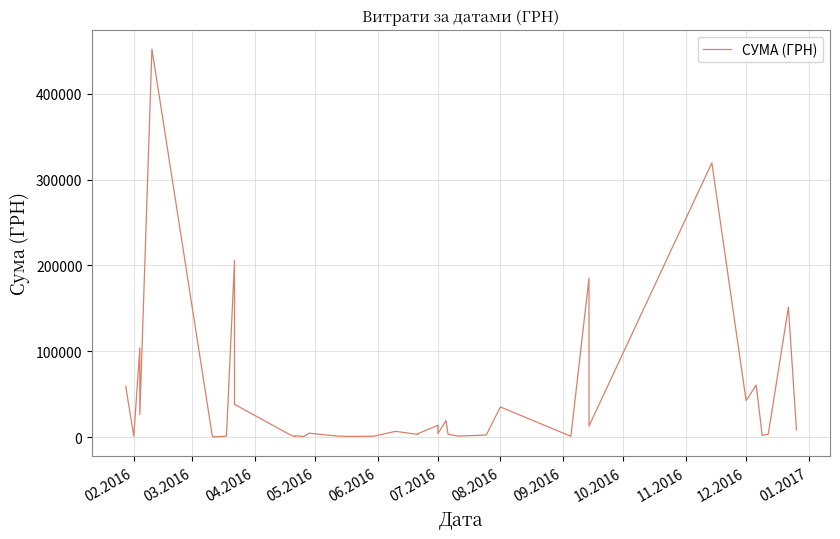

How many lines are shown in the chart?

1